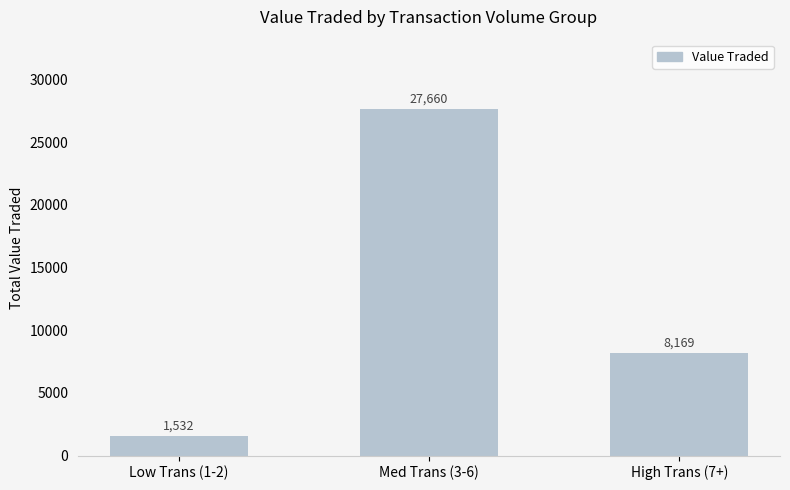

Does the chart contain stacked bars?

No